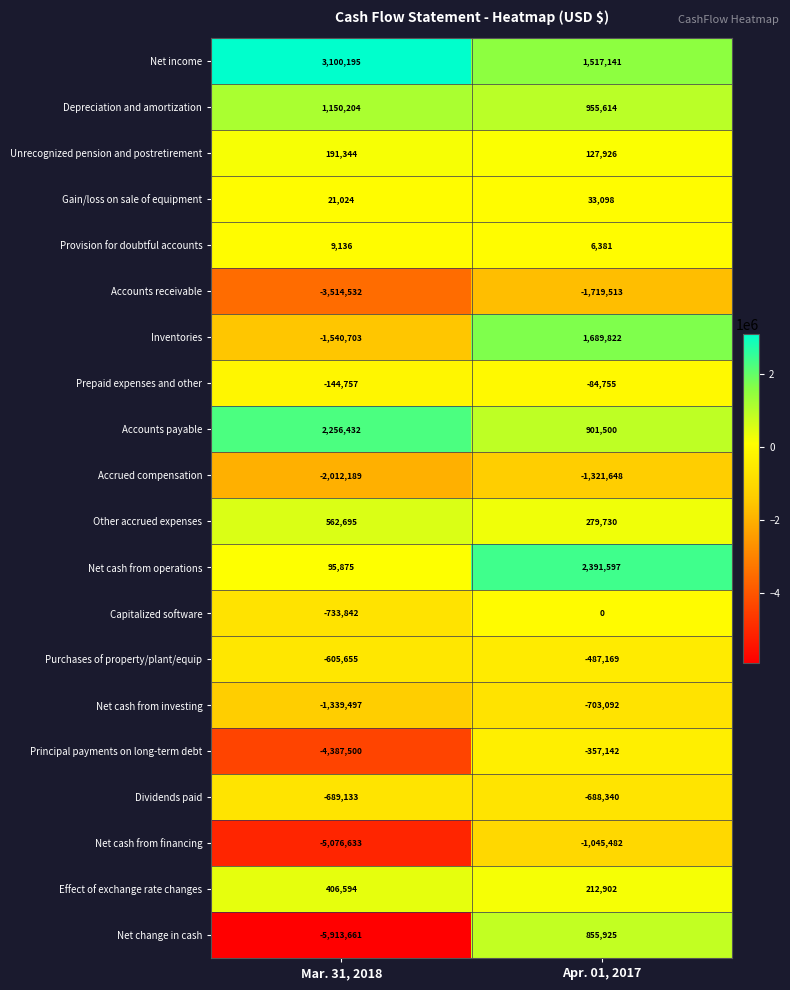

Rank the series by their maximum value, from lowest to highest.

Accounts receivable, Accrued compensation, Net cash from financing, Net cash from investing, Dividends paid, Purchases of property/plant/equip, Principal payments on long-term debt, Prepaid expenses and other, Capitalized software, Provision for doubtful accounts, Gain/loss on sale of equipment, Unrecognized pension and postretirement, Effect of exchange rate changes, Other accrued expenses, Net change in cash, Depreciation and amortization, Inventories, Accounts payable, Net cash from operations, Net income